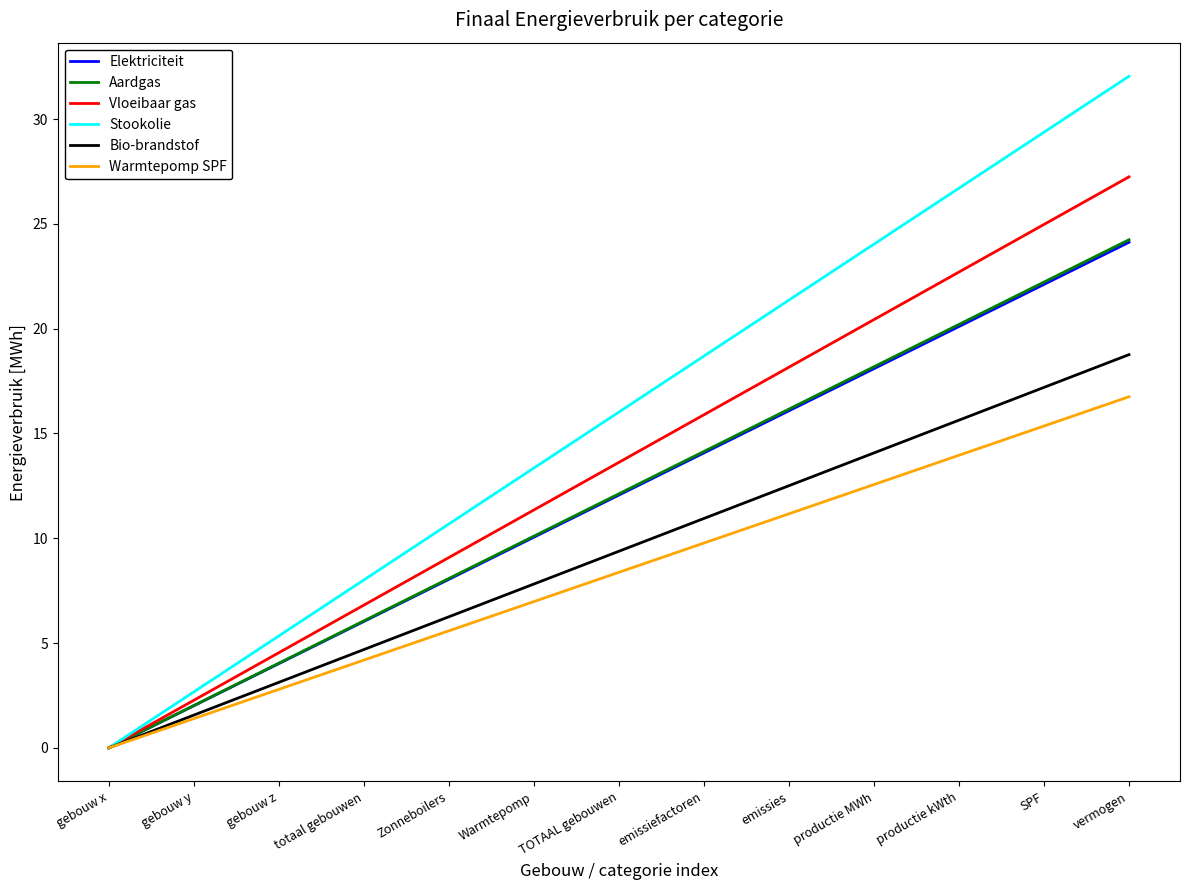

Count the number of data series in this chart.

6